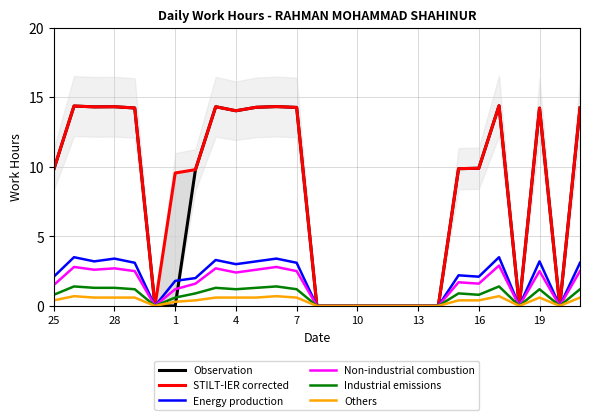

At which label does Energy production first exceed 2?

25